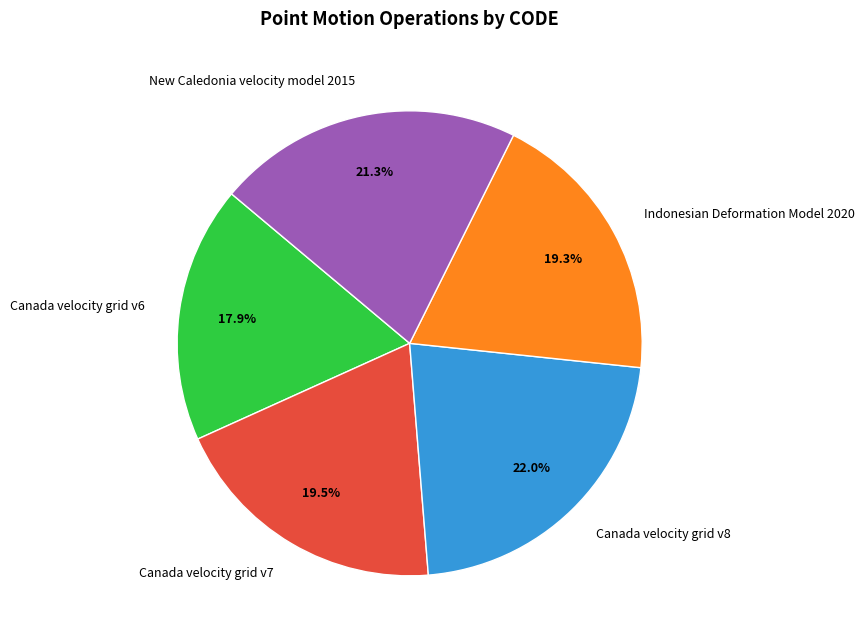

True or false: Canada velocity grid v6 accounts for 18% of the total.

True